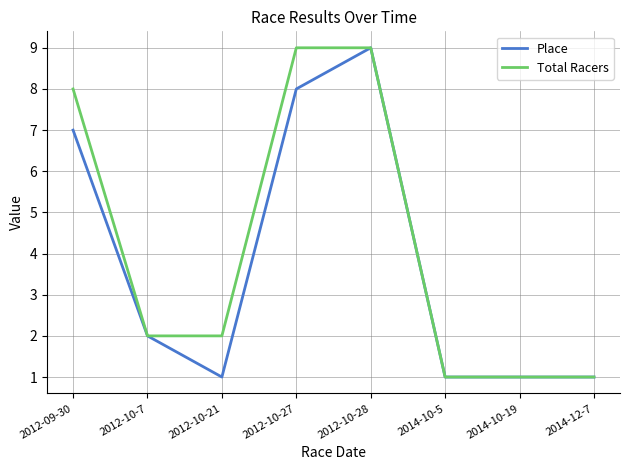

Where is Place nearest to the value 5?

2012-09-30